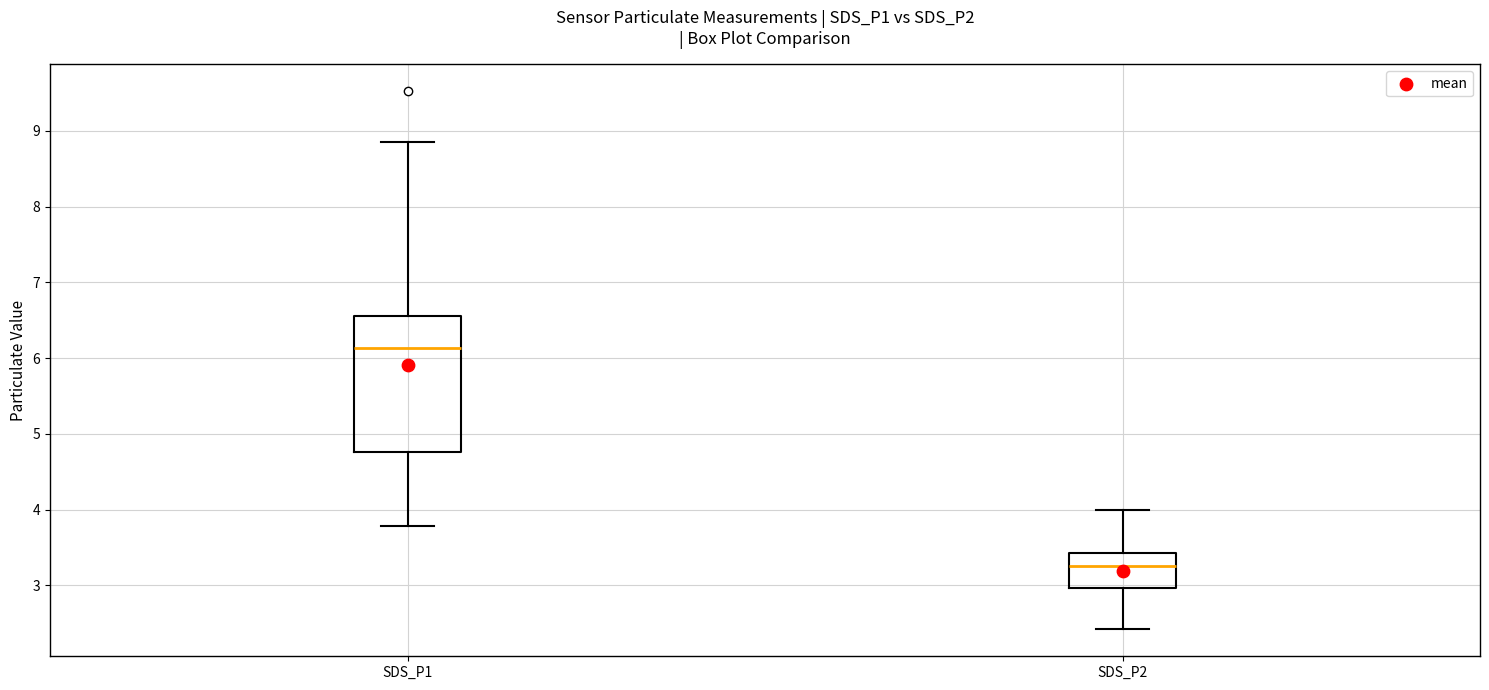

Reading left to right, read every box against the y-axis: the position of its median line, the range the box covers, and the ends of its whiskers. The values are not printed on the chart, so give them approximately, as read against the axis.

SDS_P1: median 6.1, box 4.8 to 6.6, whiskers 3.8 to 8.9
SDS_P2: median 3.3, box 3.0 to 3.4, whiskers 2.4 to 4.0